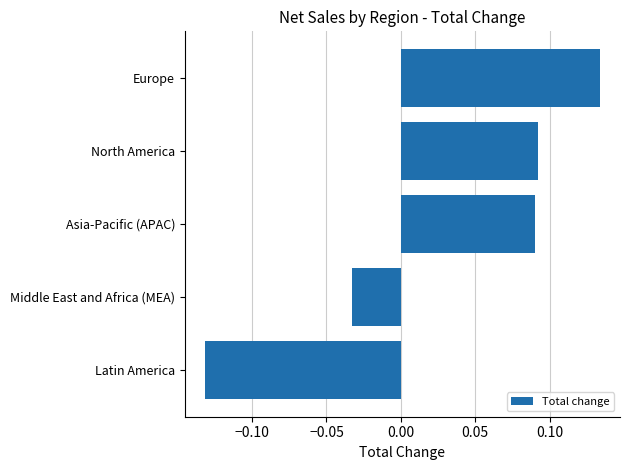

True or false: the data shows 0.2 at Asia-Pacific (APAC).

False